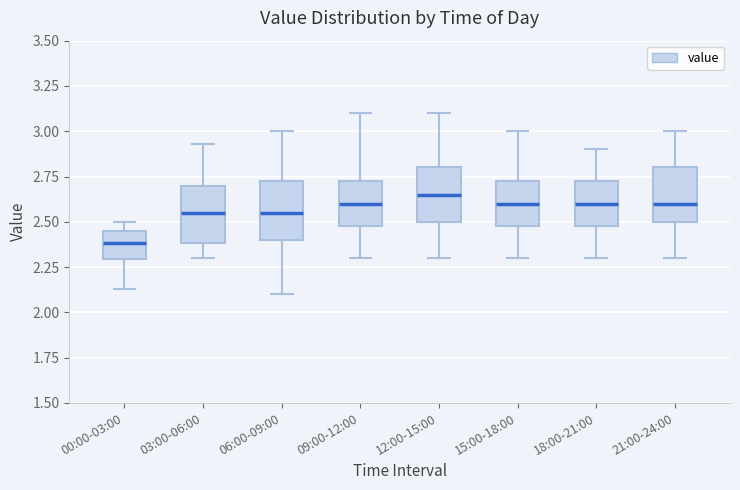

Which box's median line is the highest?

12:00-15:00